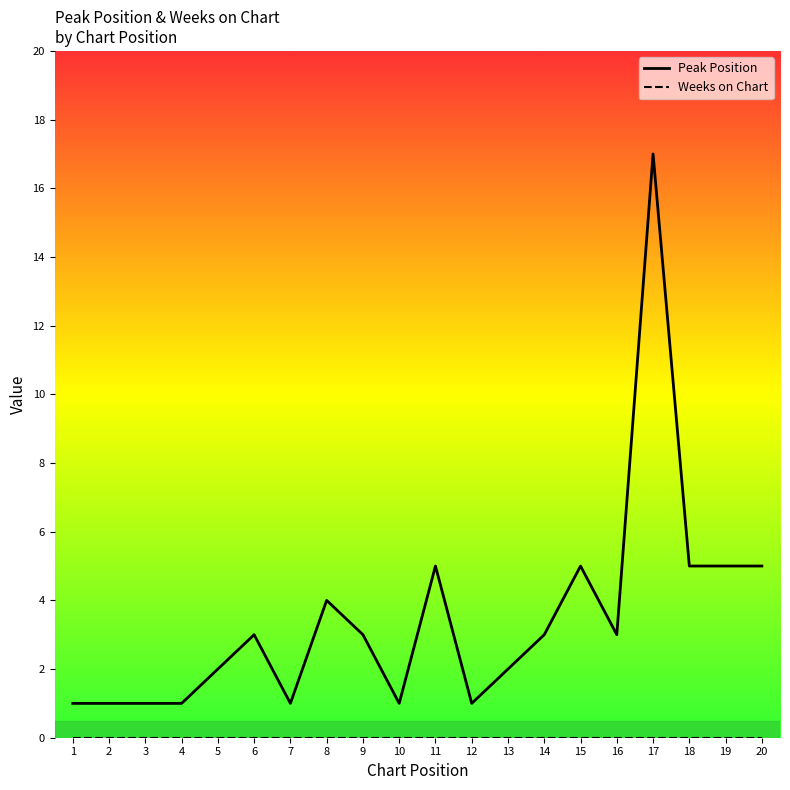

Which label corresponds to the smallest value in the chart?

1